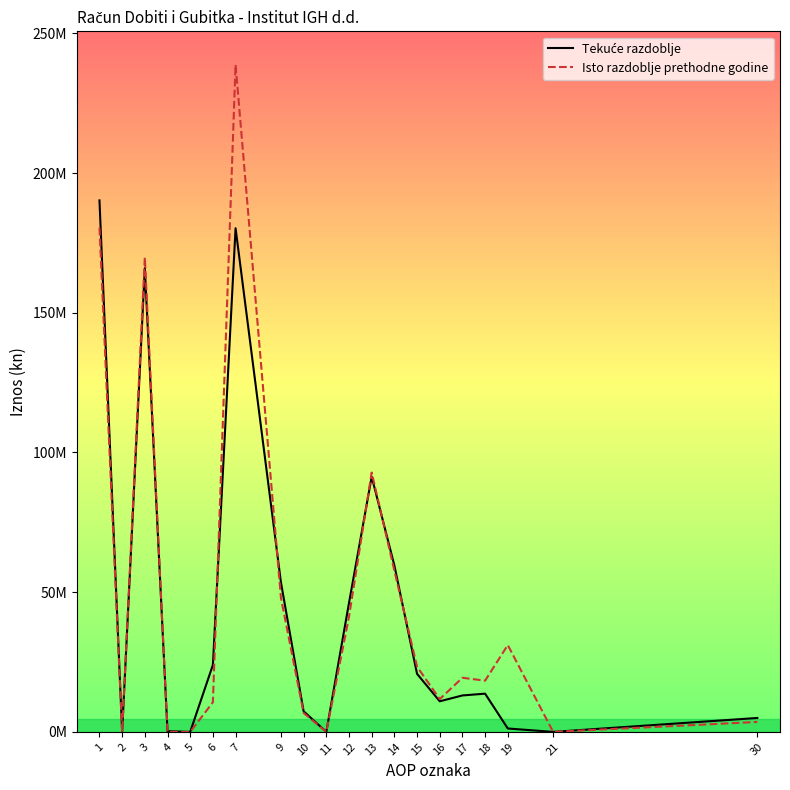

What is the difference between the second highest and second lowest values in the Tekuće razdoblje series?

180250452